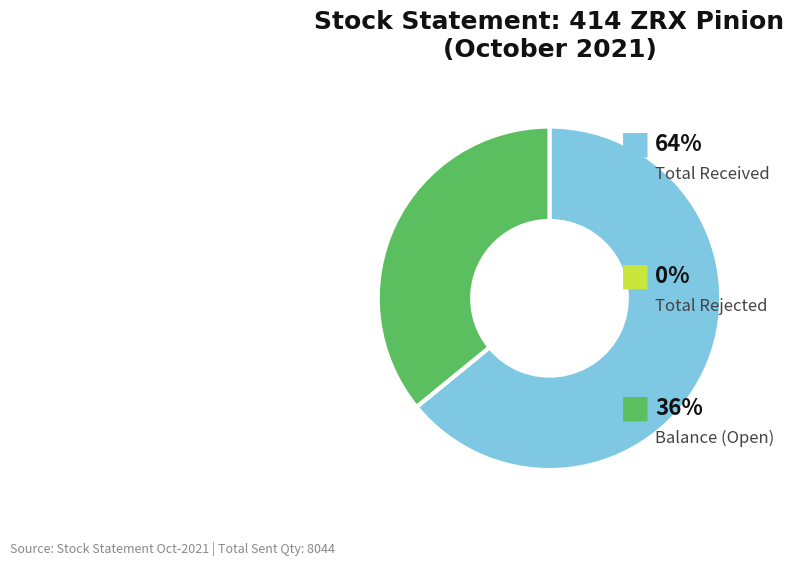

Does any single category account for the majority?

Yes